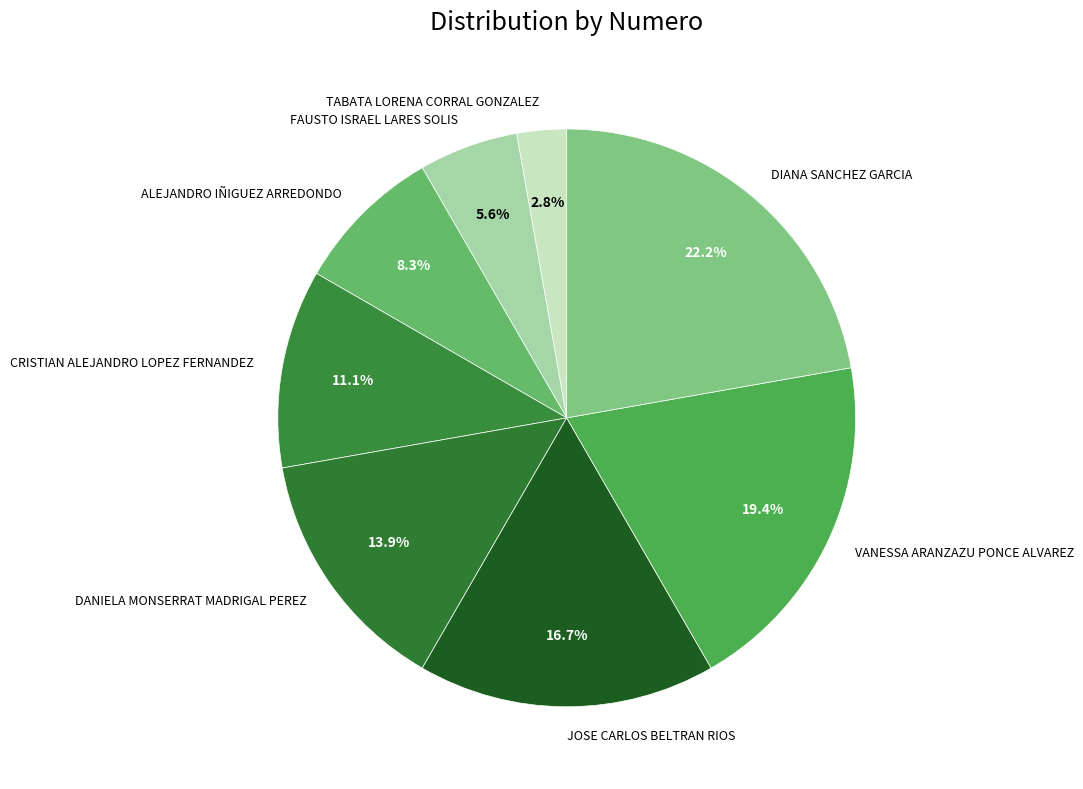

What portion of the pie excludes DANIELA MONSERRAT MADRIGAL PEREZ?

86.1%